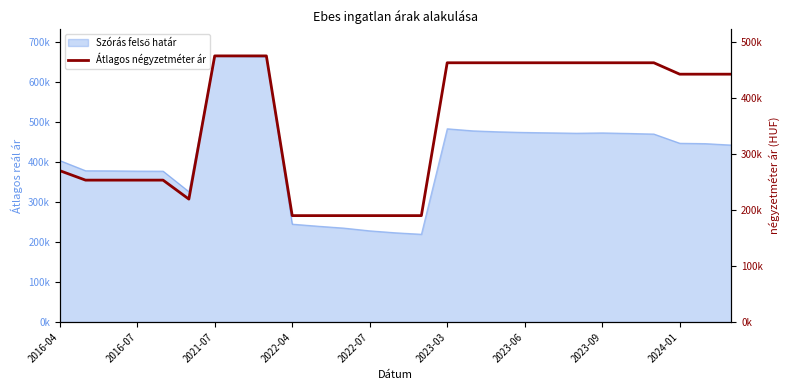

What is the change in value from 2024-01 to 15?

-12276